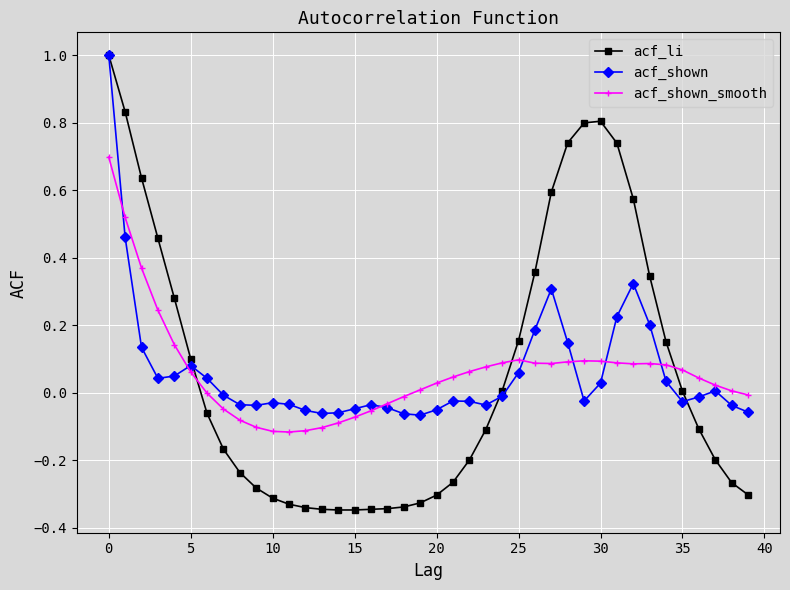

How many data points does each series have?

40